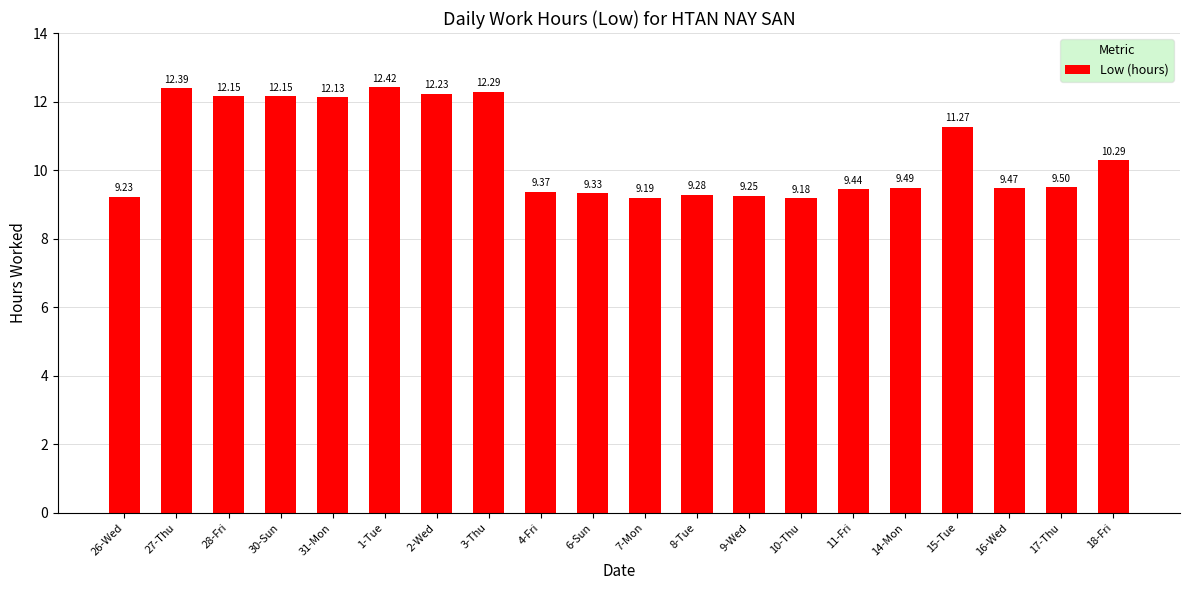

What is the average value?

10.5